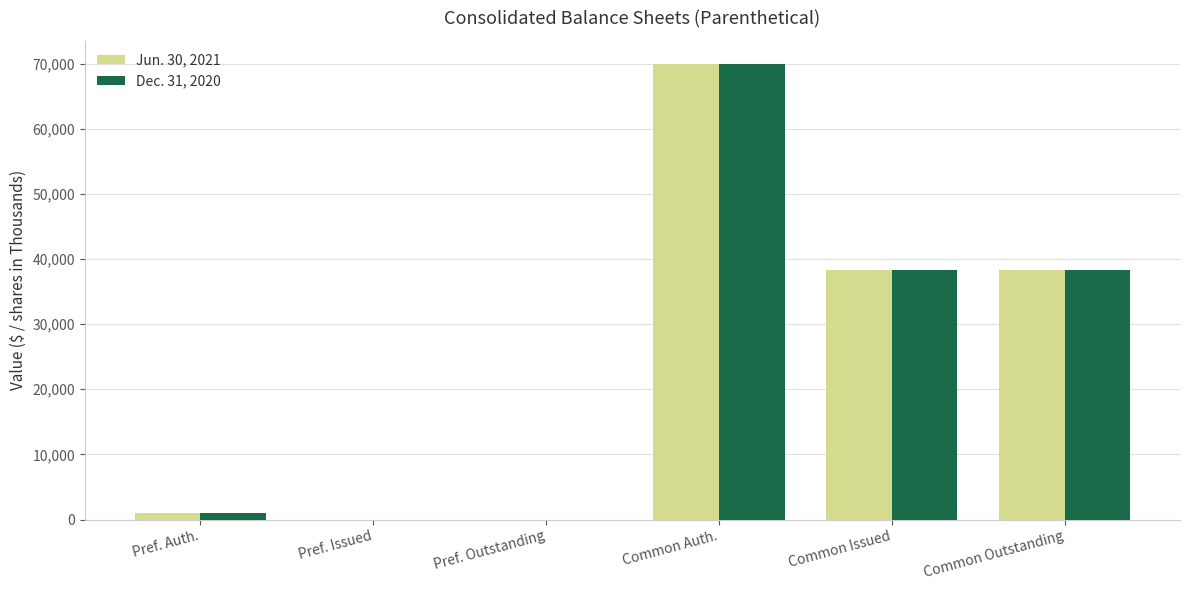

Where does the Jun. 30, 2021 series first go above 38381?

Common Auth.